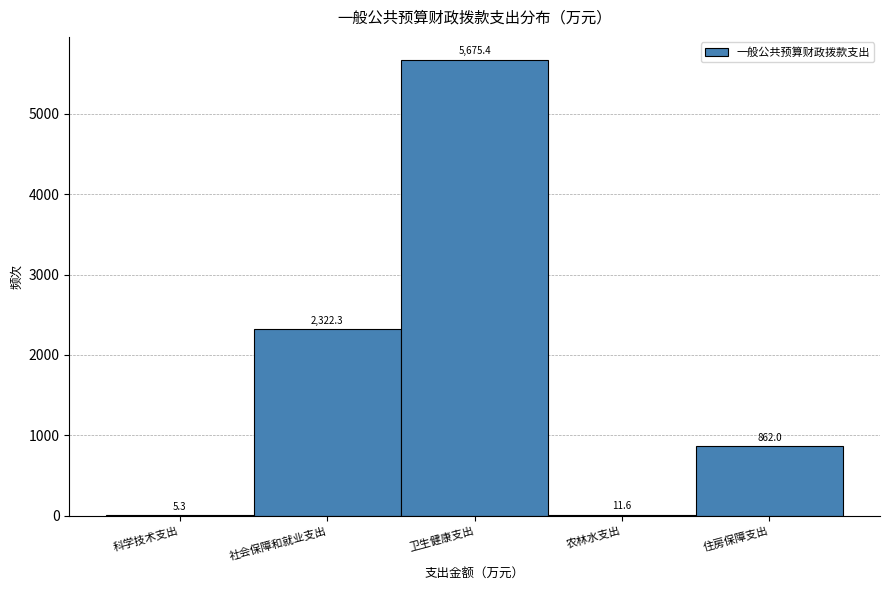

Reading left to right, what are all the values shown in this chart?

科学技术支出=5.3	社会保障和就业支出=2322.3	卫生健康支出=5675.4	农林水支出=11.6	住房保障支出=862.0